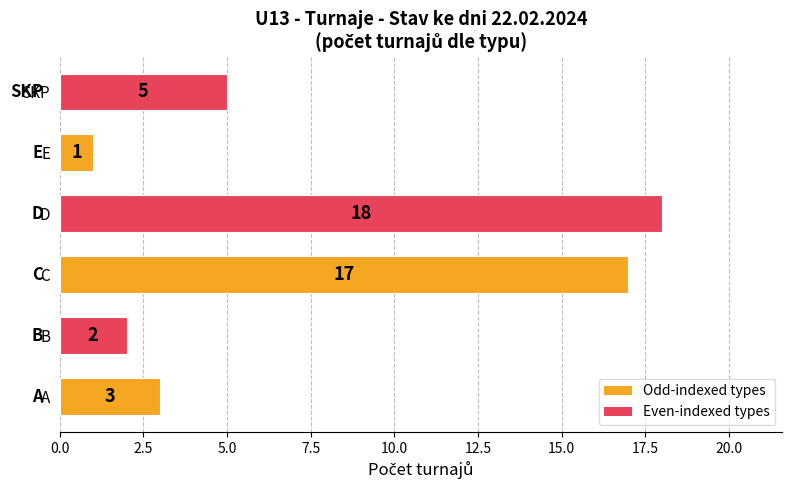

How many values are below 5?

3